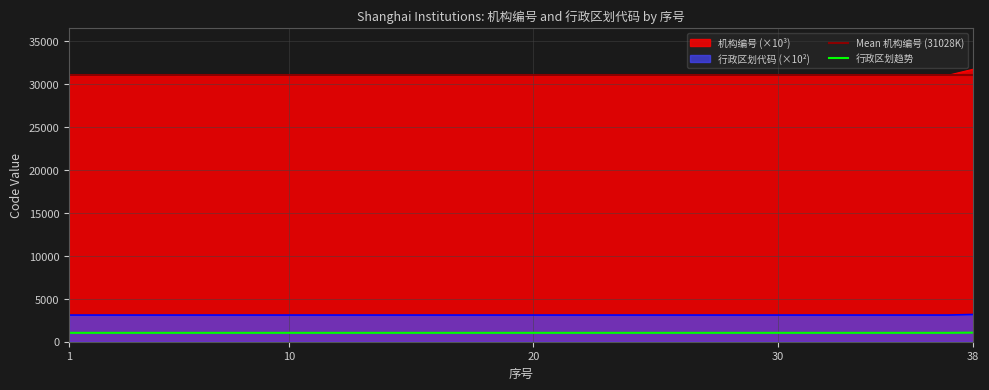

At which category is the sum across all series the highest?

38